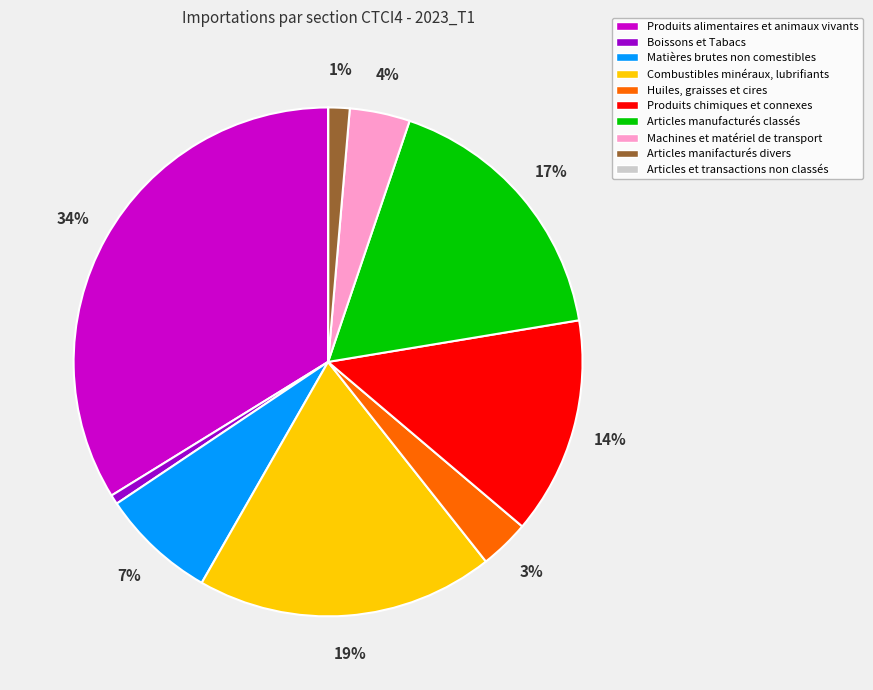

To the nearest percent, what is the difference between the largest and smallest slice percentages?

34%